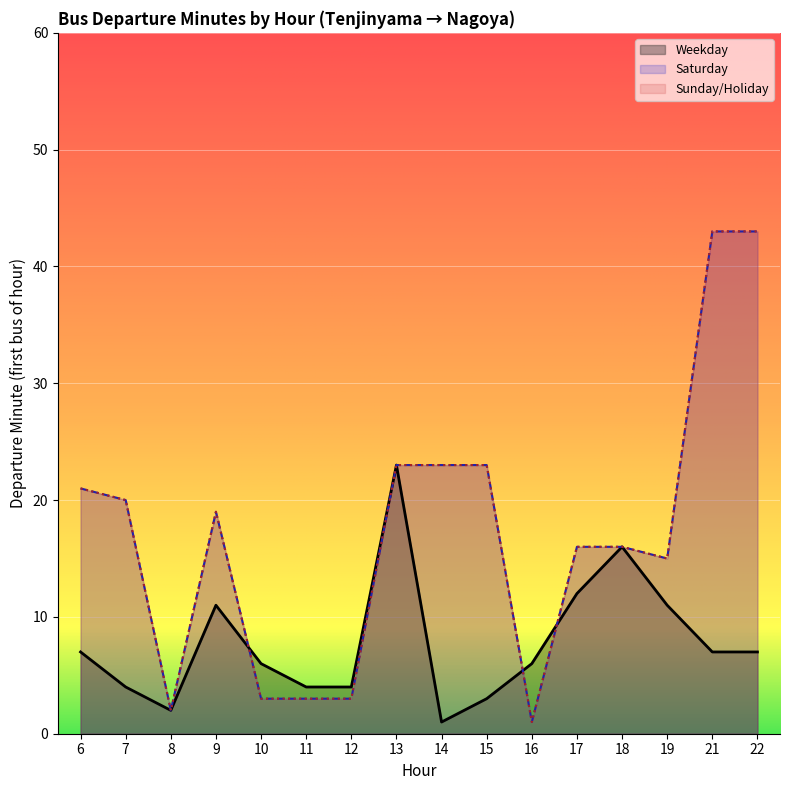

True or false: Saturday and Weekday cross at least once.

True